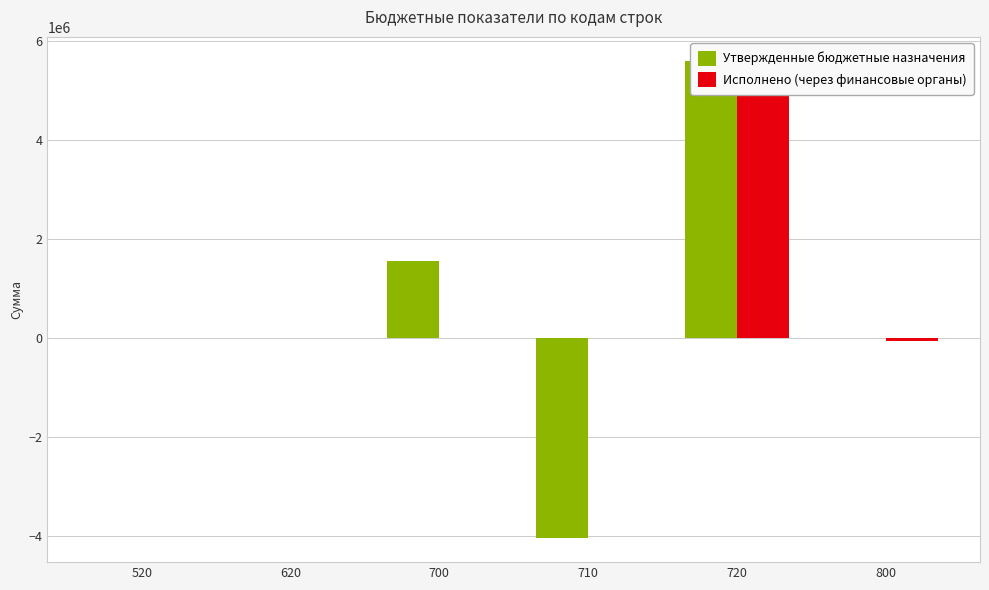

List the series in order of their overall mean, highest first.

Исполнено (через финансовые органы), Утвержденные бюджетные назначения